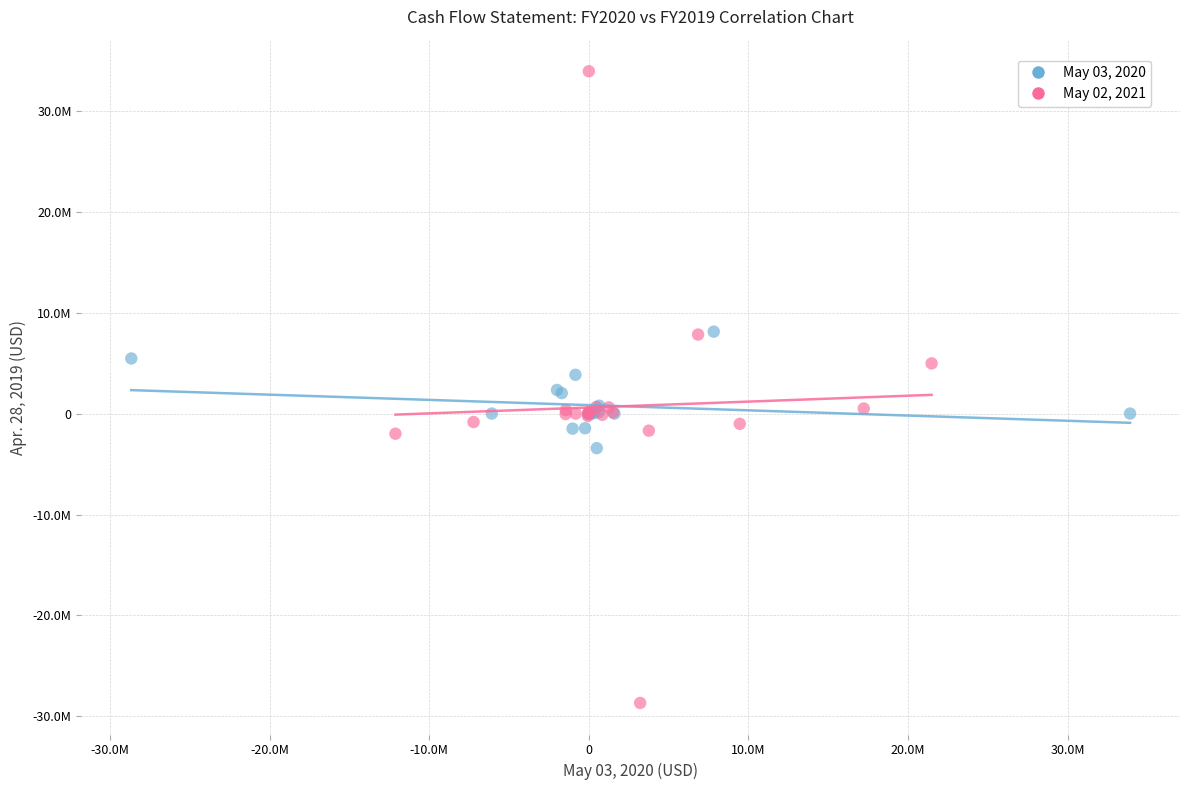

Which series has the widest spread of Y values?

May 02, 2021